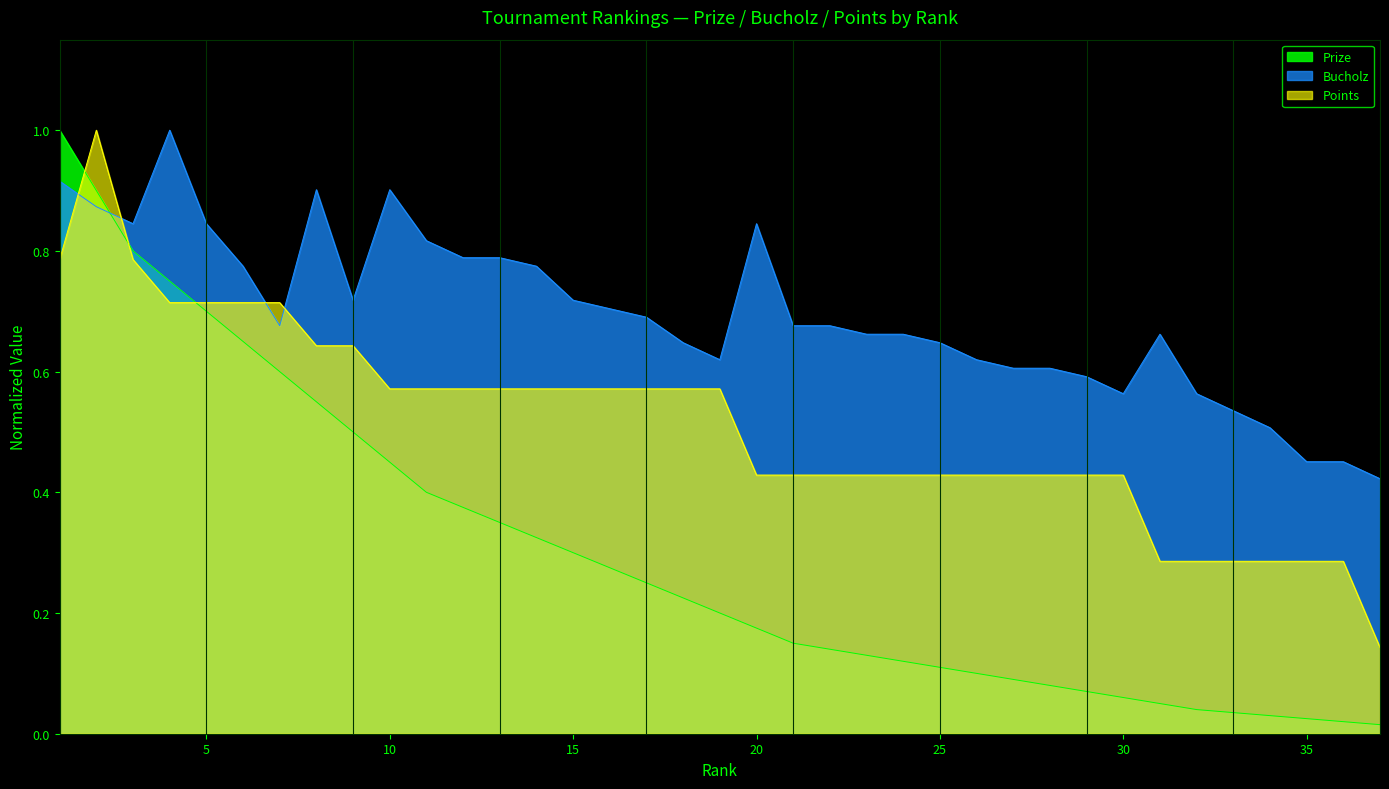

Between which two adjacent categories do Bucholz and Prize first intersect?

2 and 3